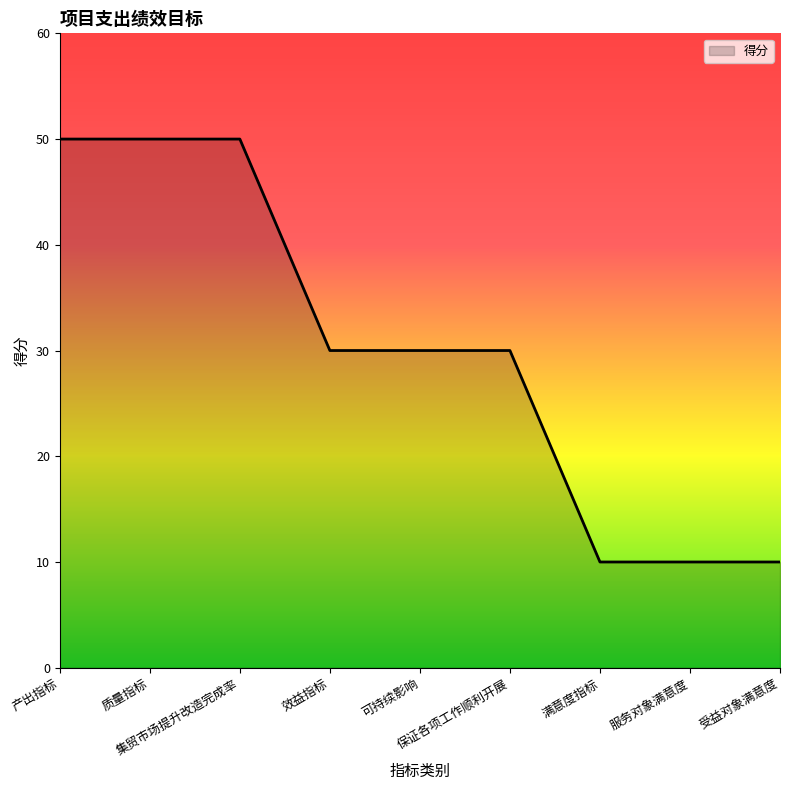

What is the maximum value shown in the chart?

50